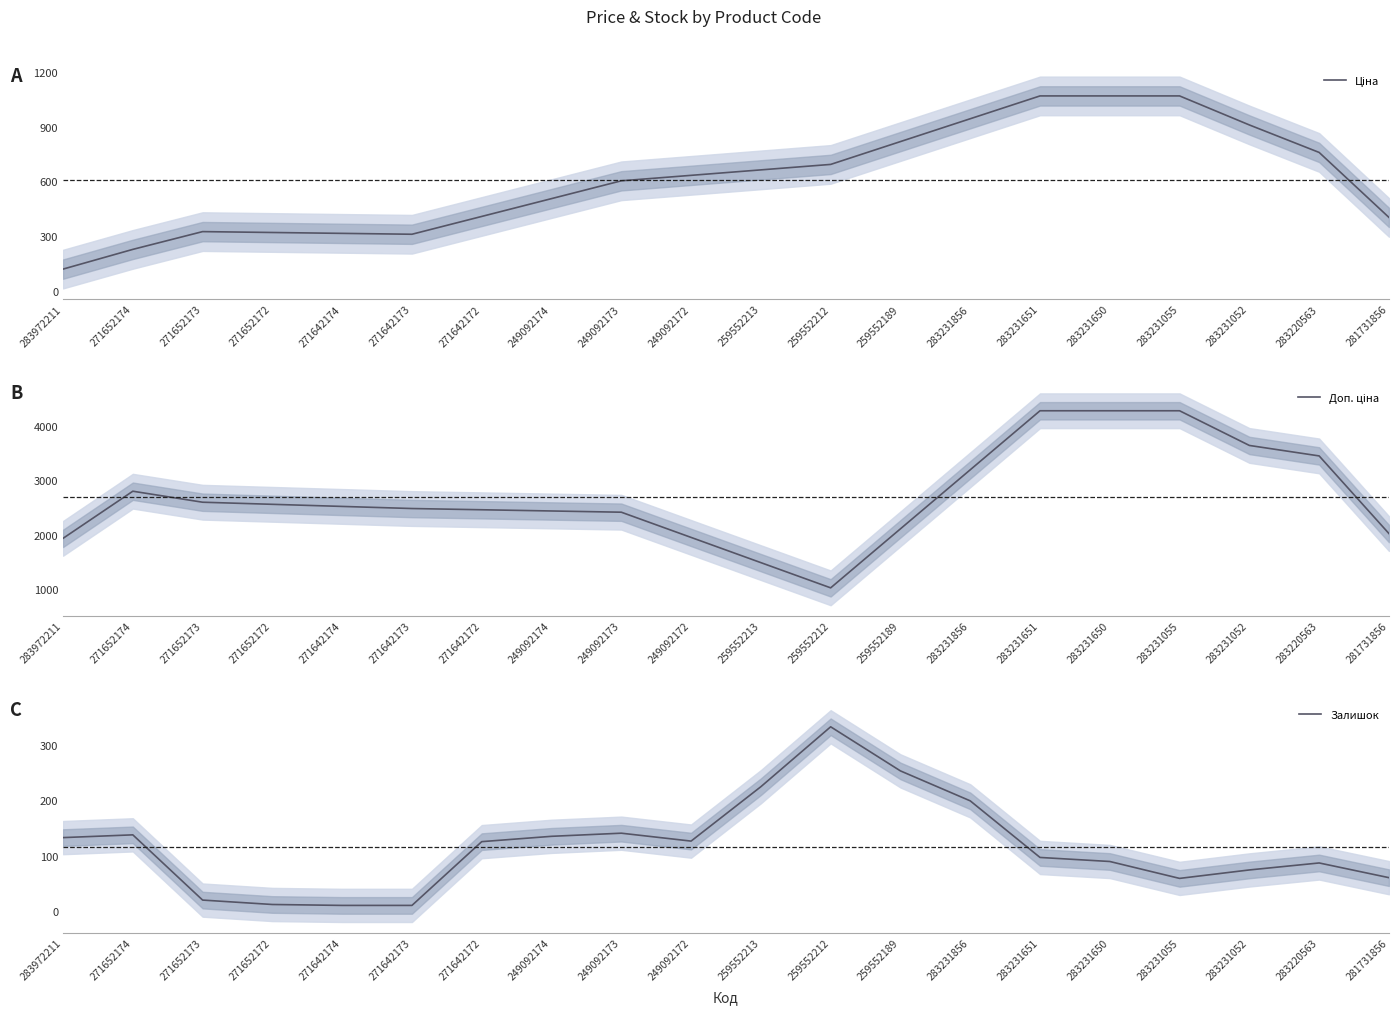

What are all the series names shown in the legend?

Ціна, Доп. ціна, Залишок